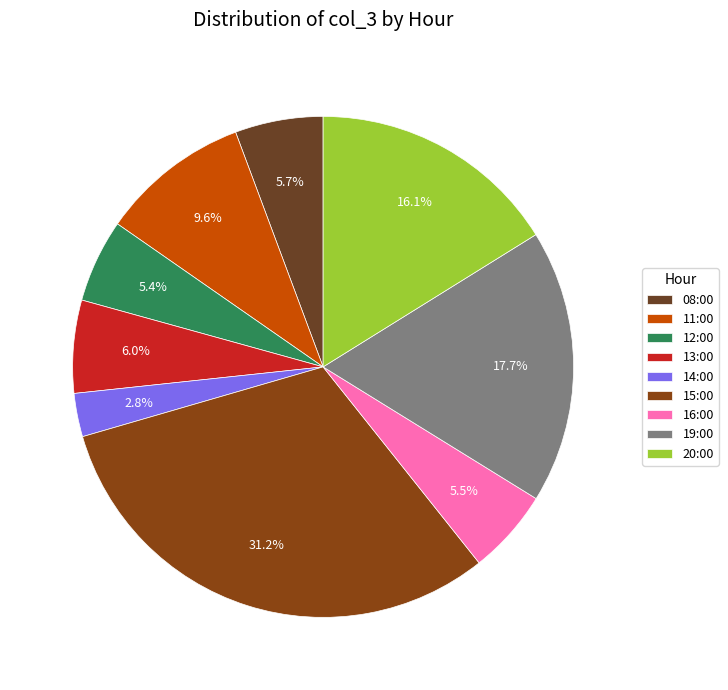

Which category has the smallest portion of the pie?

14:00